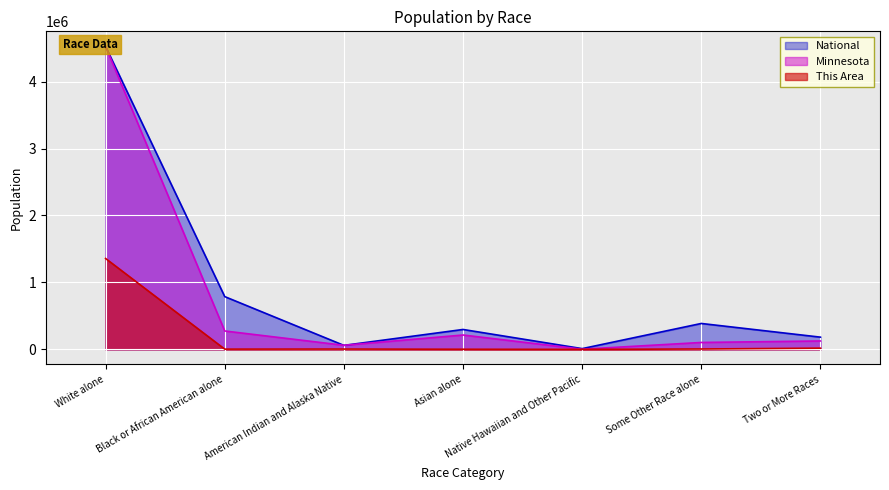

What is the label of the 3rd point from the left?

American Indian and Alaska Native